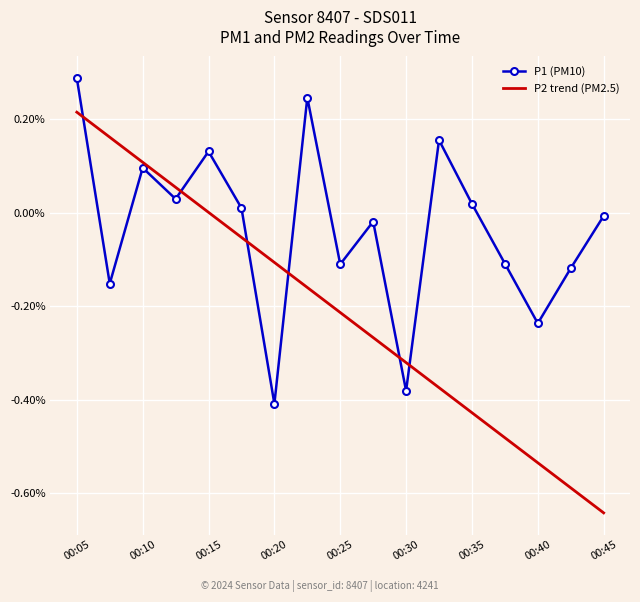

How many negative values does the P1 (PM10) series have?

9